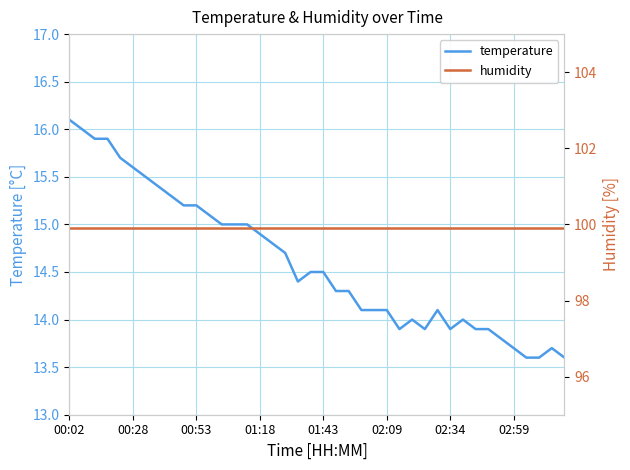

What is the lowest value of the temperature series?

13.6